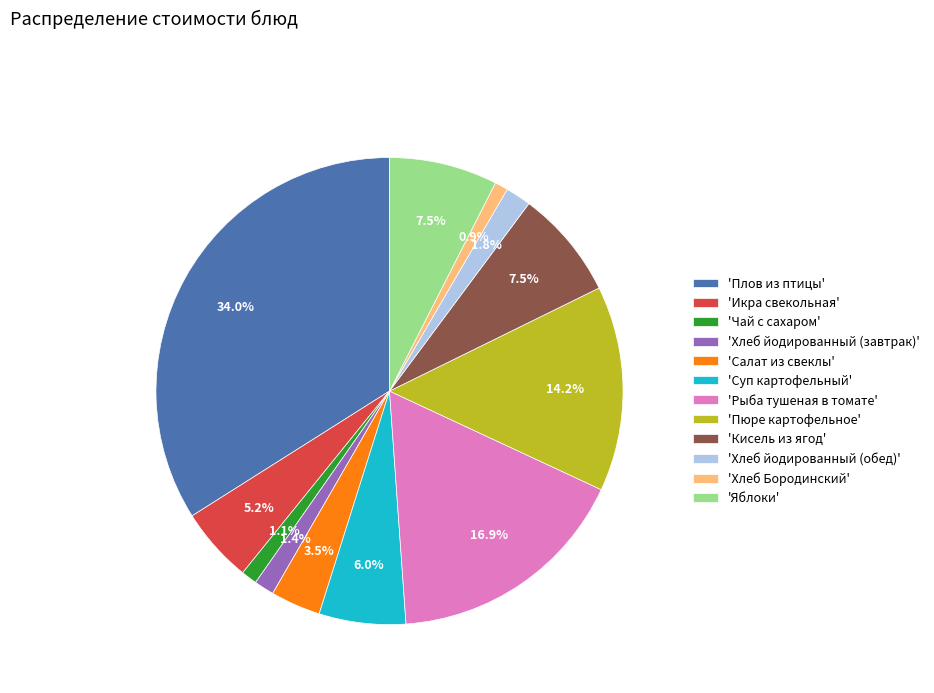

Does 'Чай с сахаром' account for over 50% of the chart?

No